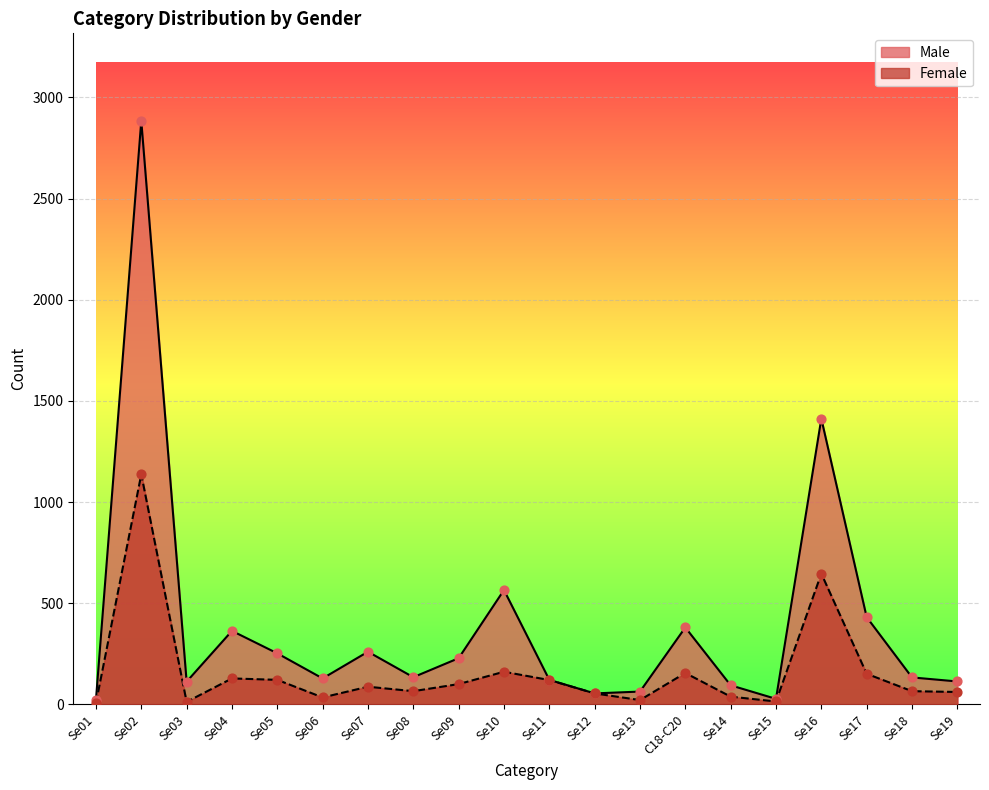

At how many categories does at least one series exceed 2553?

1